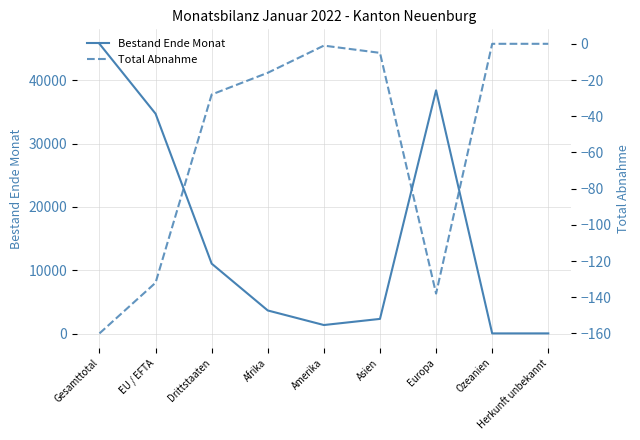

Rank the categories by Total Abnahme value from highest to lowest.

Ozeanien, Herkunft unbekannt, Amerika, Asien, Afrika, Drittstaaten, EU / EFTA, Europa, Gesamttotal